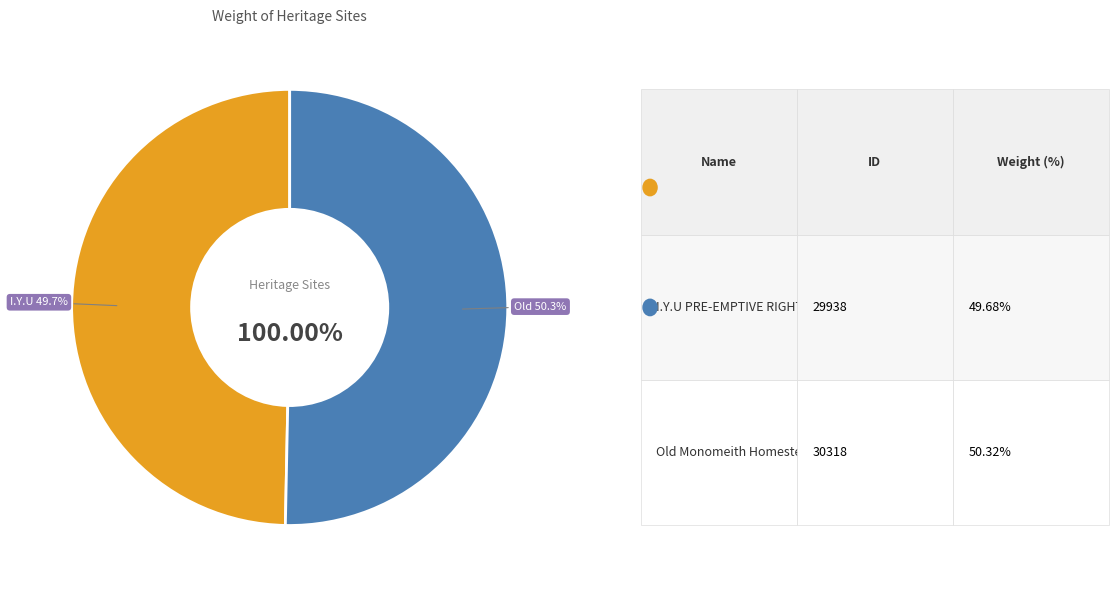

What is the smallest slice in the pie chart?

I.Y.U PRE-EMPTIVE RIGHT HOMESTEAD SITE